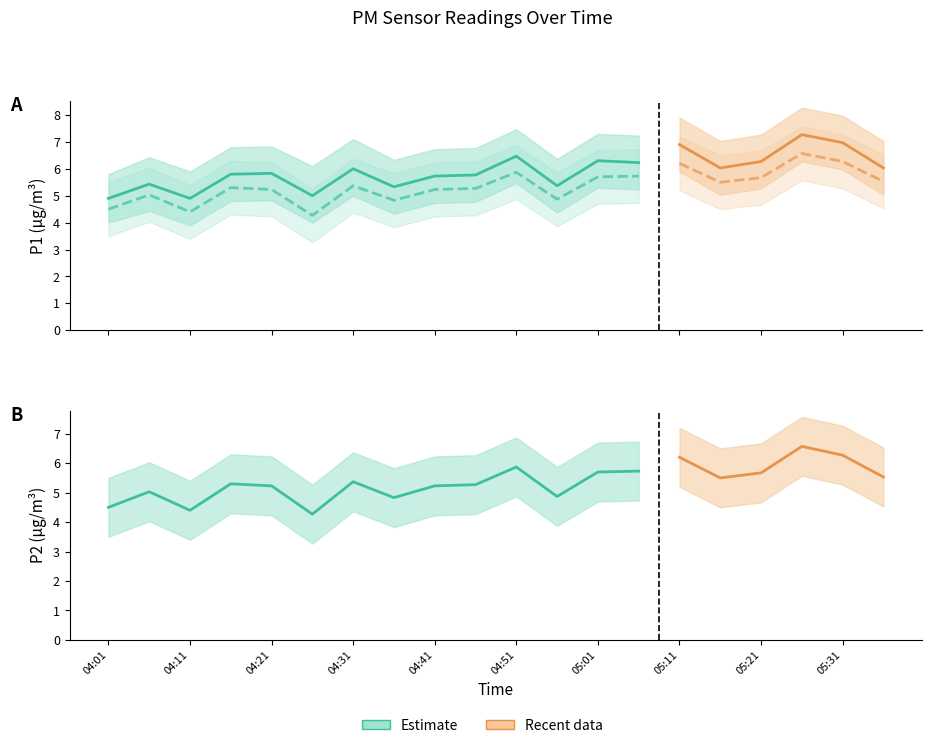

How many categories are shown in the chart?

20